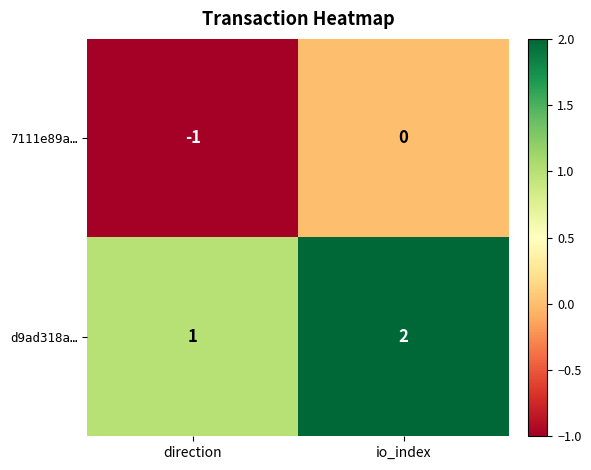

At which category does the chart reach its peak across all series?

io_index